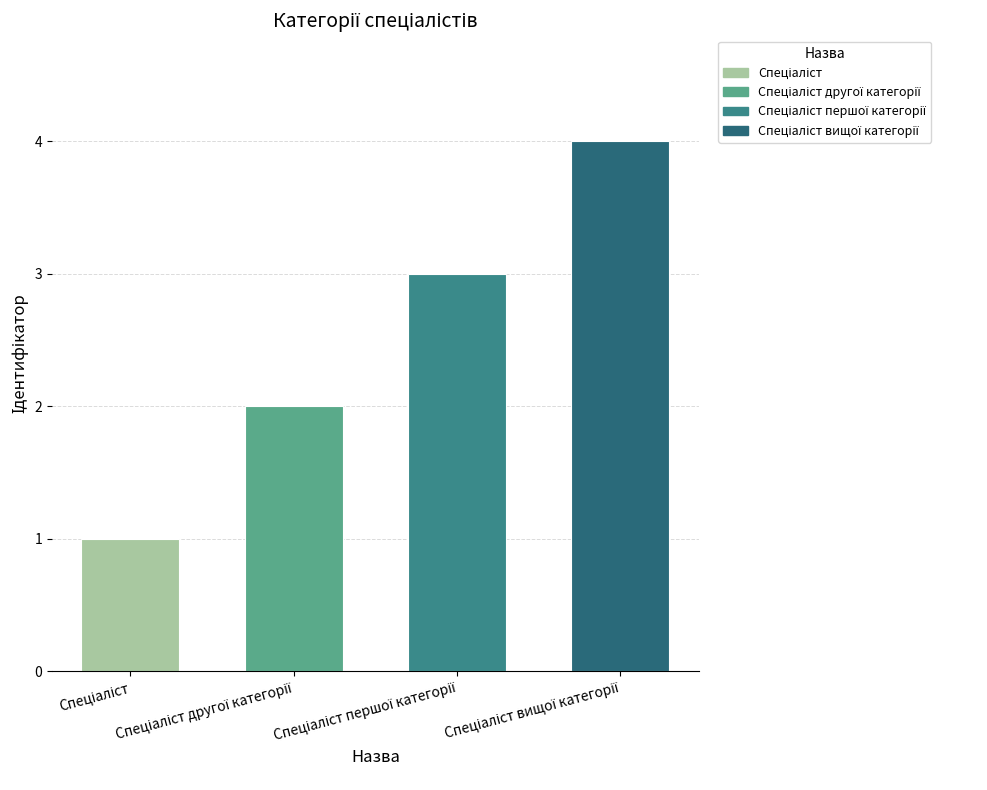

Count the values in the range 2 to 4.

3